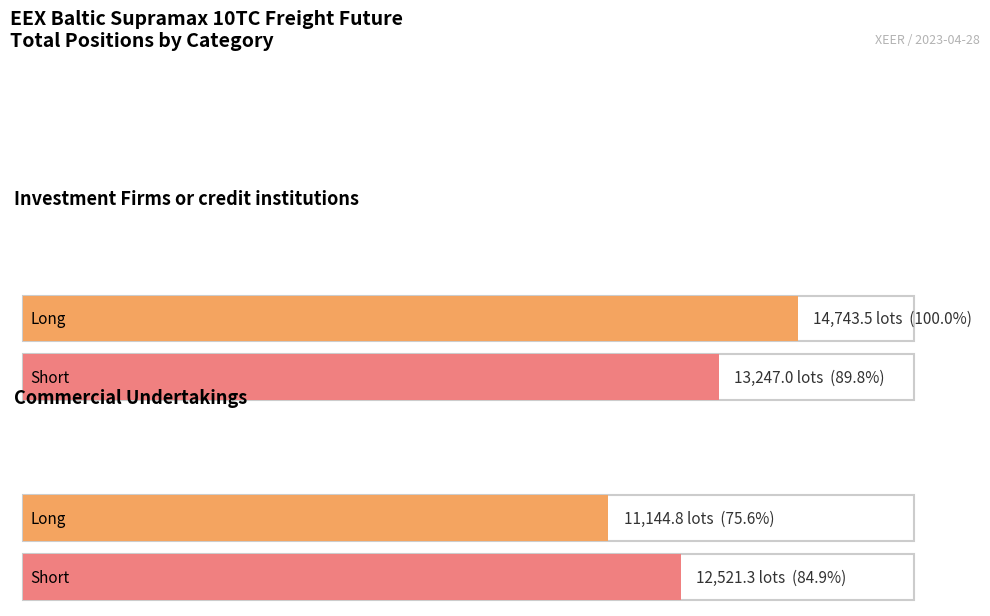

At Commercial Undertakings, list the series in order from smallest to largest.

Long, Short